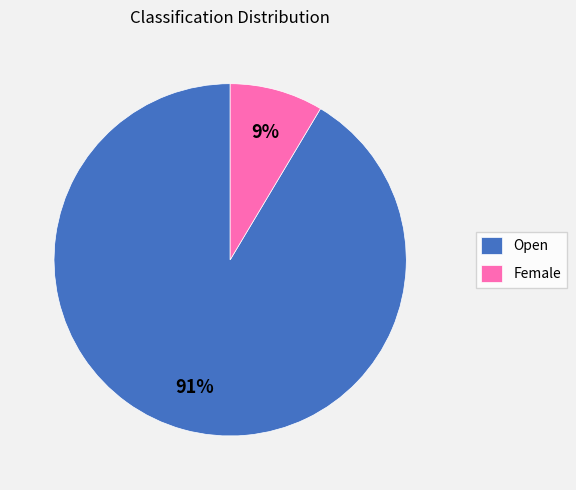

Which slice is the smallest?

Female